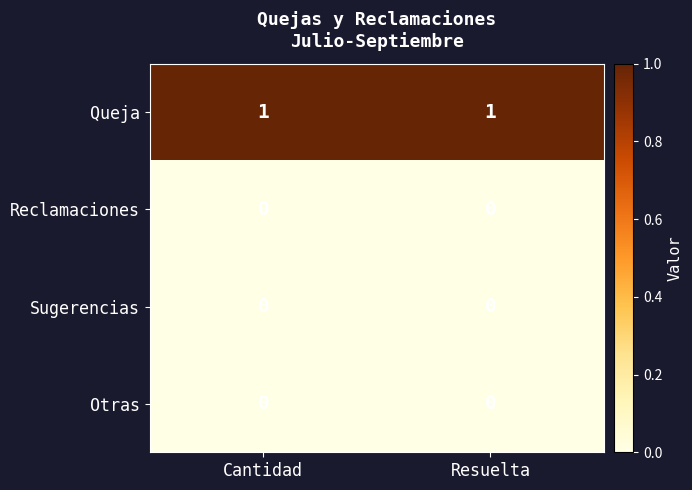

Reading left to right, extract all data points from this chart.

Queja: Cantidad=1	Resuelta=1
Reclamaciones: Cantidad=0	Resuelta=0
Sugerencias: Cantidad=0	Resuelta=0
Otras: Cantidad=0	Resuelta=0